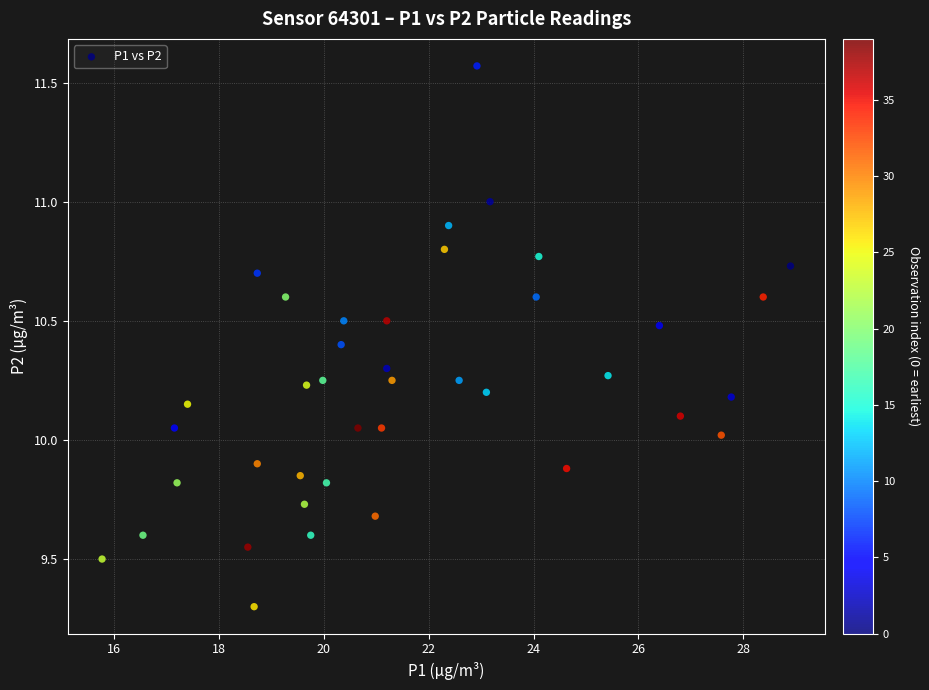

What is the range of X values (max minus min)?

13.1